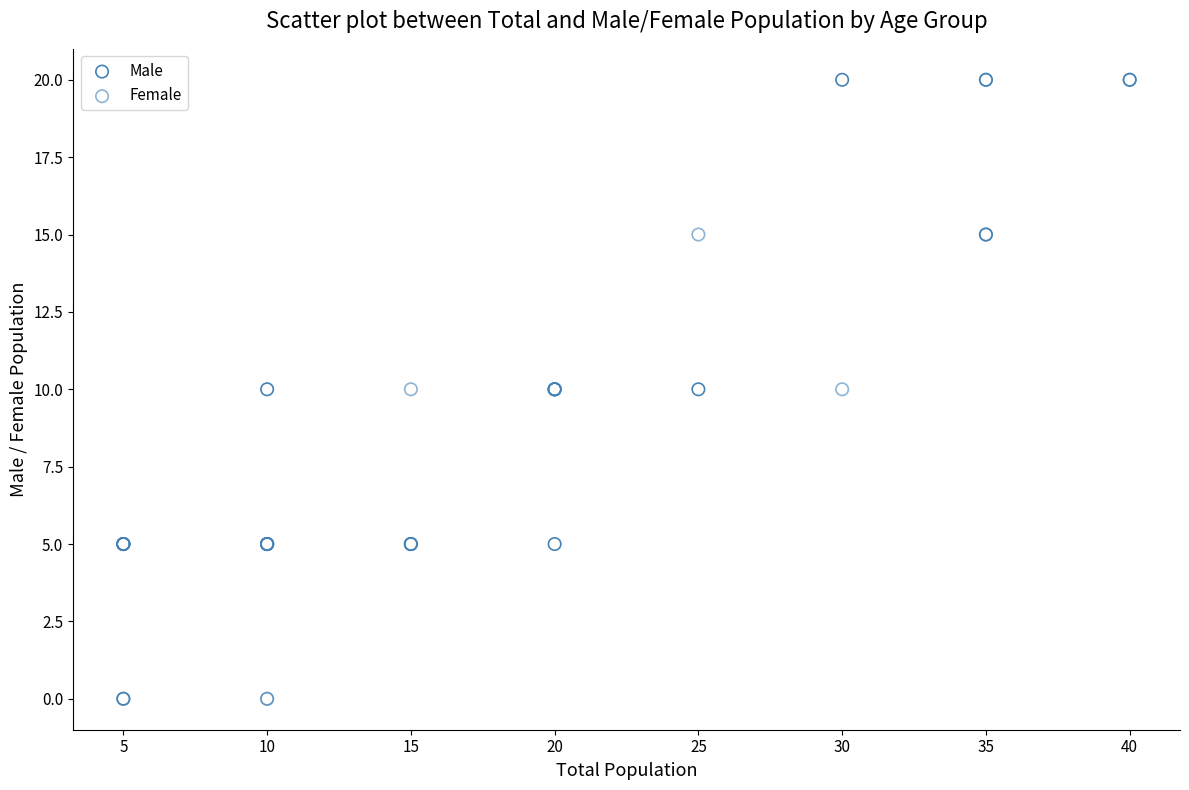

What are all the series names shown in the legend?

Male, Female